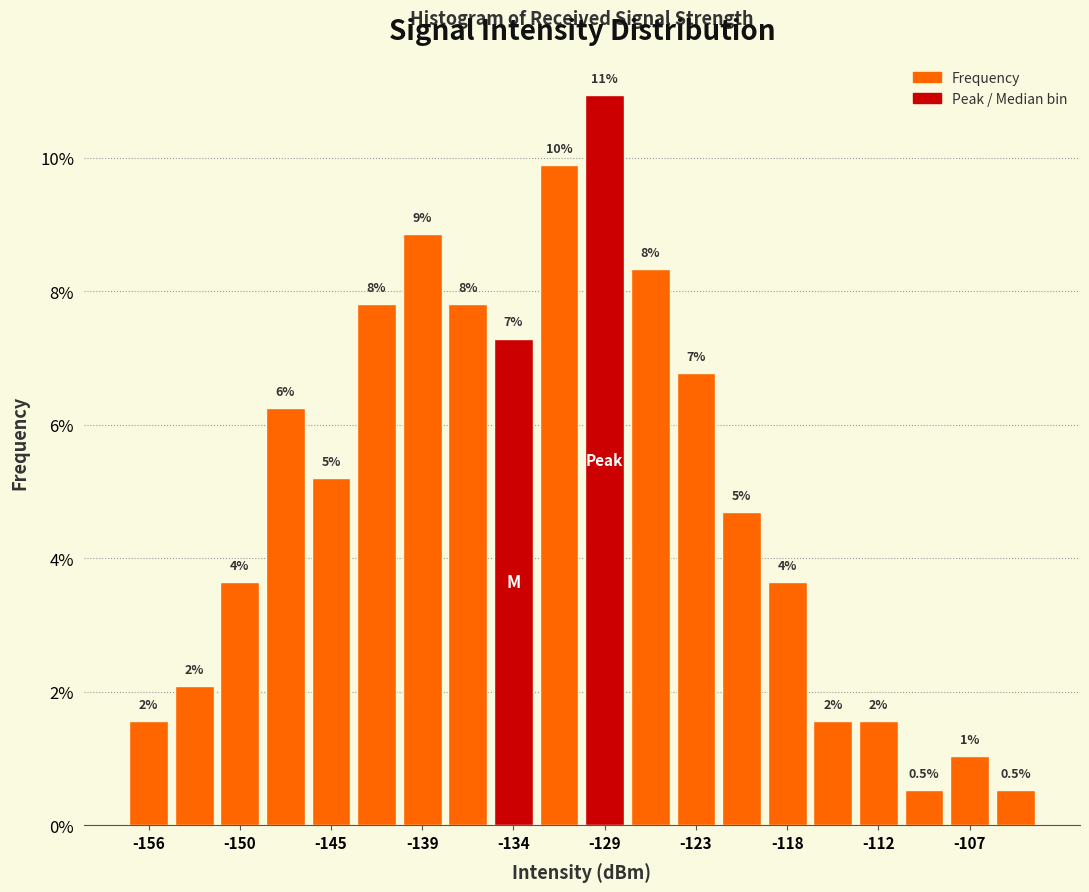

Read against the x-axis, roughly where is the centre of the tallest bar?

-129